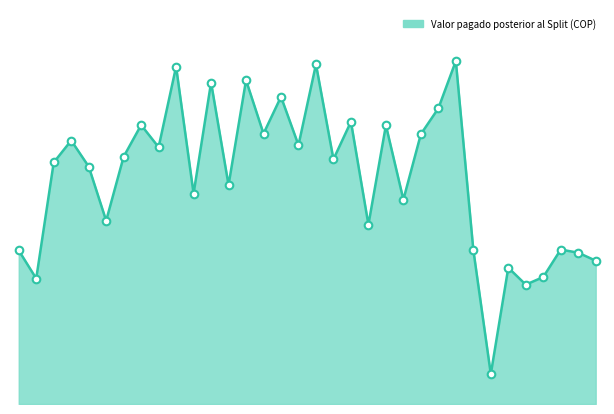

Does the chart have visible grid lines?

No